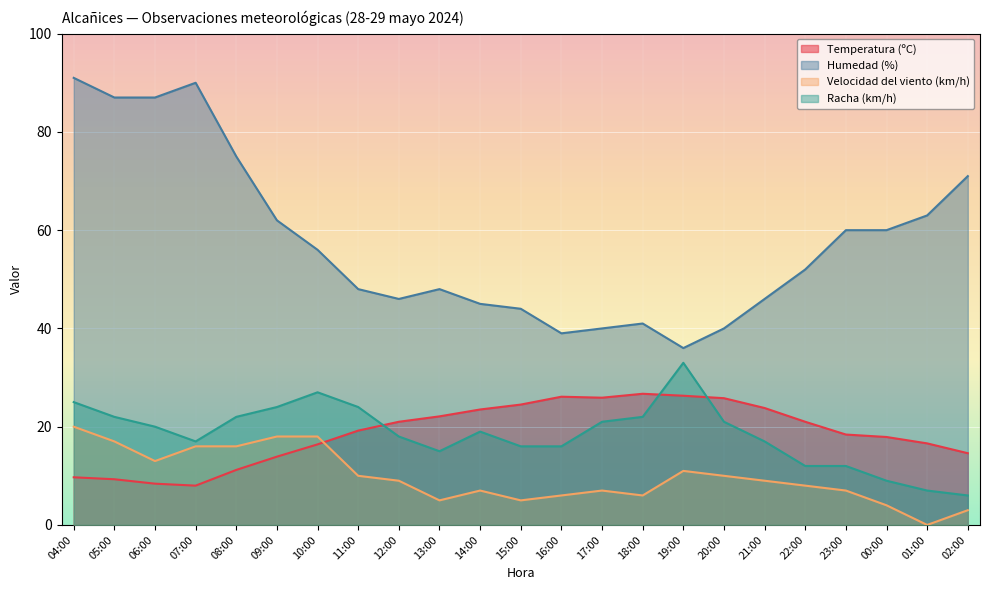

Between 18:00 and 12:00, which is larger?

18:00